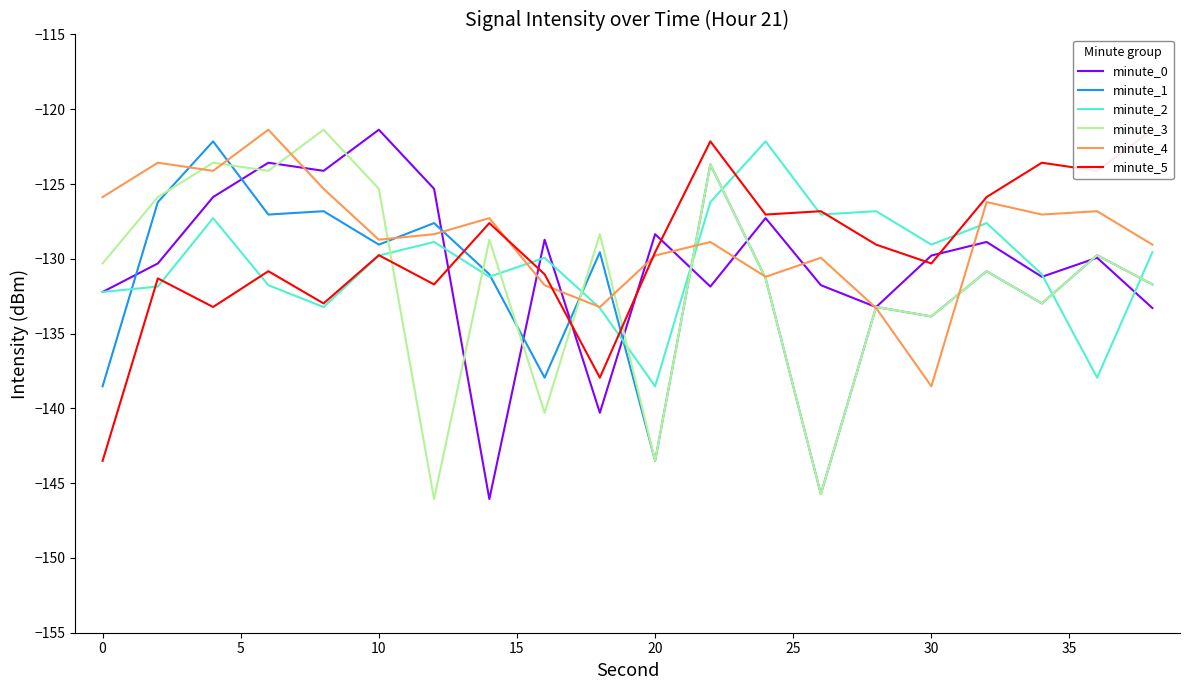

Is it true that minute_4 equals -138.5 at 30?

True